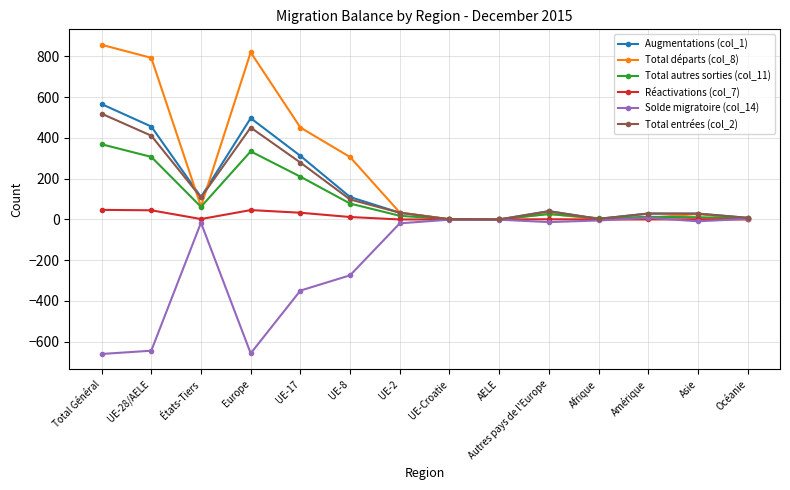

Is it true that Total autres sorties (col_11) equals 199 at Europe?

False